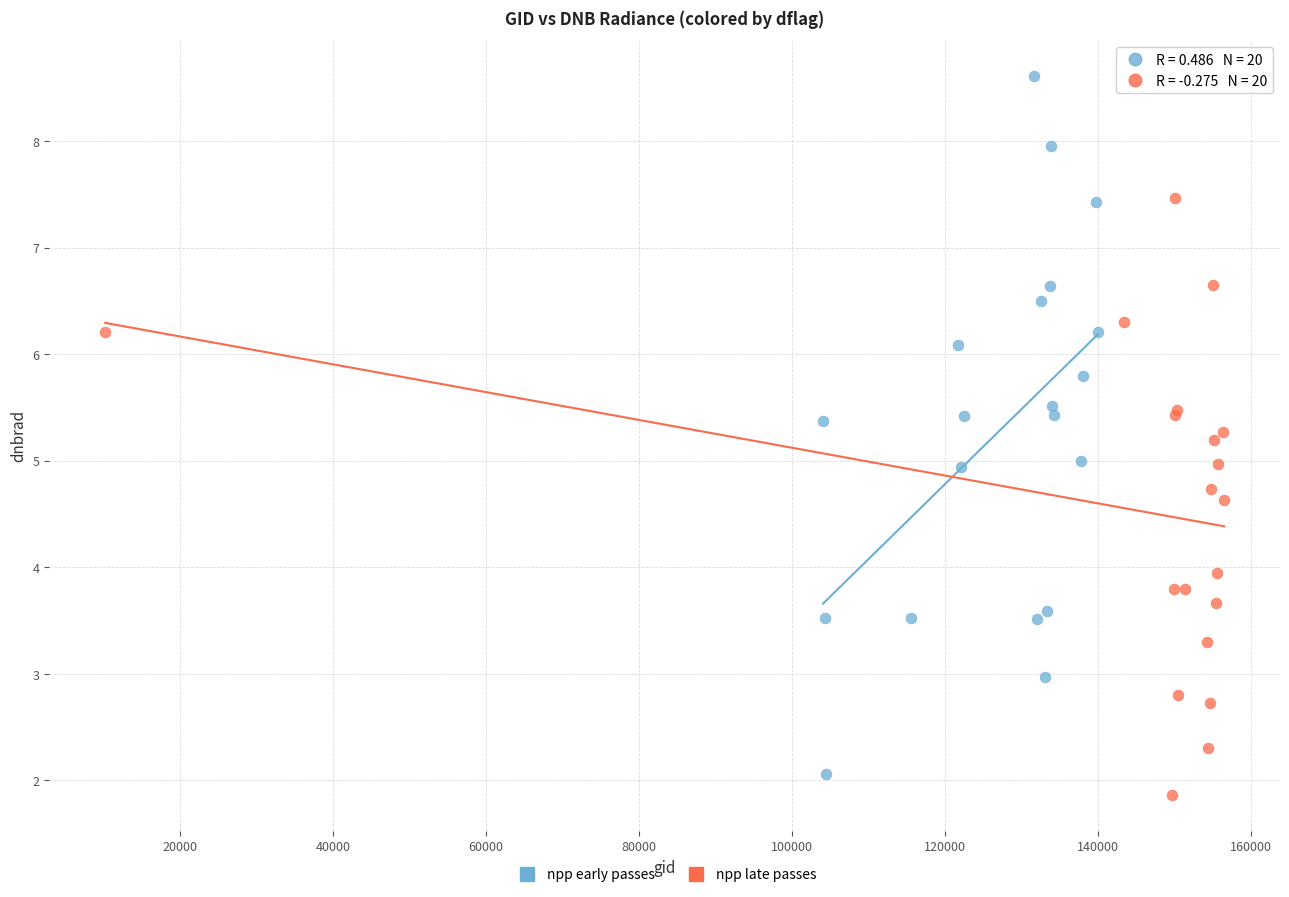

What are all the series names shown in the legend?

npp early passes, npp late passes